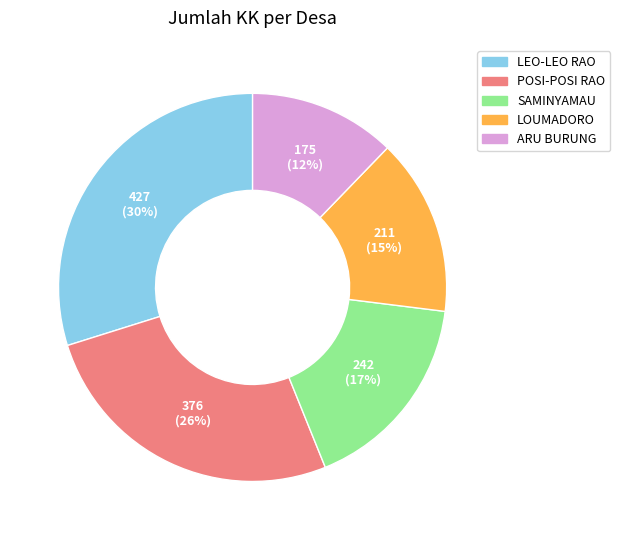

Does any single category account for the majority?

No